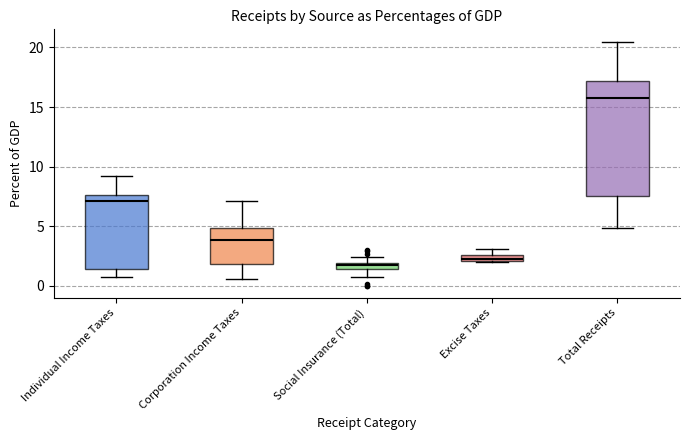

Where does the upper whisker of the box for Individual Income Taxes end on the y-axis? The values are not printed on the chart, so give them approximately, as read against the axis.

9.0